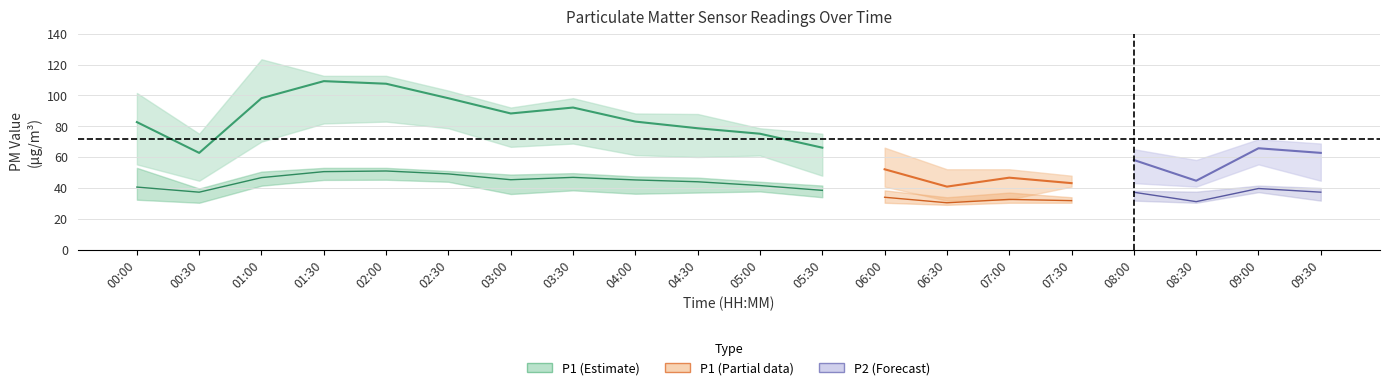

Reading left to right, transcribe all the data shown in this chart.

P1: 82.7	62.7	98.2	109.3	107.6	98.2	88.3	92.2	83.0	78.7	75.2	66.1	52.1	40.8	46.6	43.1	58.1	44.6	65.7	62.7
P2: 40.5	37.2	46.7	50.5	51.0	49.1	45.3	46.8	45.2	44.0	41.5	38.4	33.9	30.4	32.5	31.7	37.2	31.1	39.6	37.2